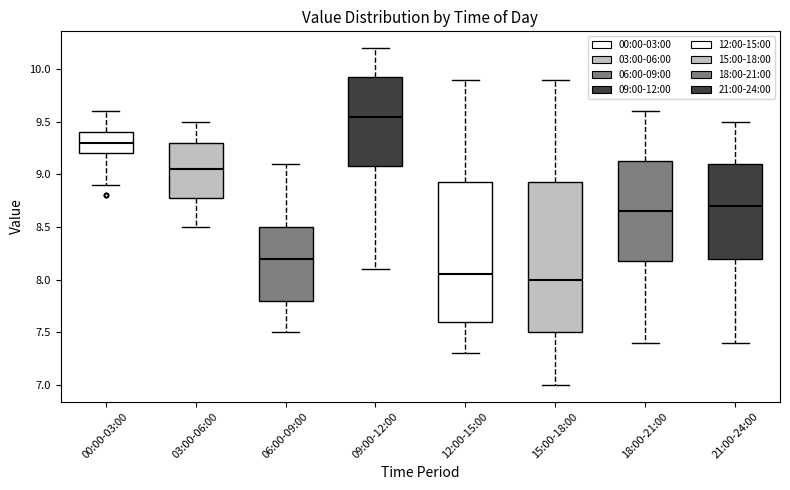

Reading left to right, read every box against the y-axis: the position of its median line, the range the box covers, and the ends of its whiskers. The values are not printed on the chart, so give them approximately, as read against the axis.

00:00-03:00: median 9.30, box 9.20 to 9.40, whiskers 8.90 to 9.60
03:00-06:00: median 9.05, box 8.80 to 9.30, whiskers 8.50 to 9.50
06:00-09:00: median 8.20, box 7.80 to 8.50, whiskers 7.50 to 9.10
09:00-12:00: median 9.55, box 9.10 to 9.95, whiskers 8.10 to 10.20
12:00-15:00: median 8.05, box 7.60 to 8.95, whiskers 7.30 to 9.90
15:00-18:00: median 8.00, box 7.50 to 8.95, whiskers 7.00 to 9.90
18:00-21:00: median 8.65, box 8.20 to 9.15, whiskers 7.40 to 9.60
21:00-24:00: median 8.70, box 8.20 to 9.10, whiskers 7.40 to 9.50